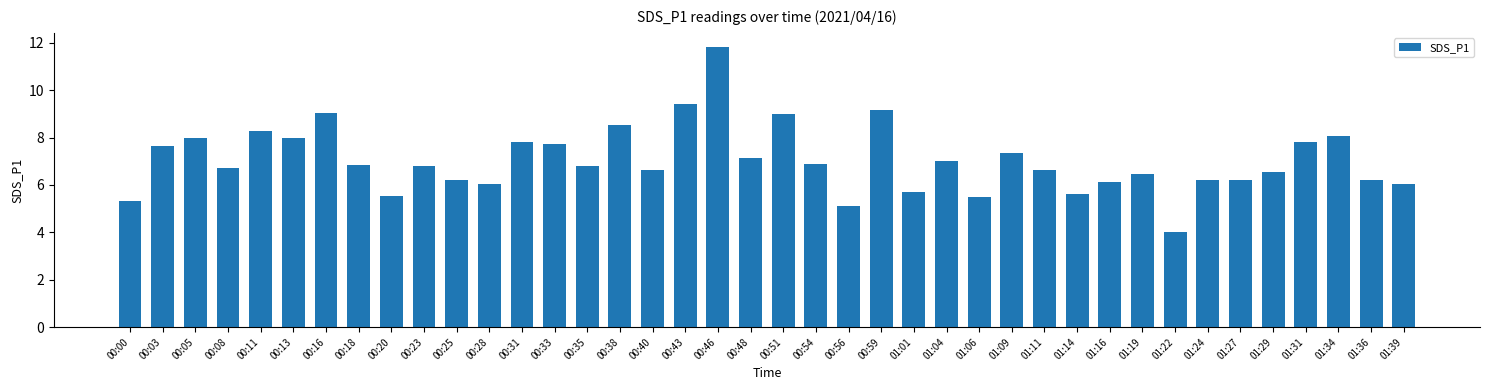

How many categories are shown in the chart?

40